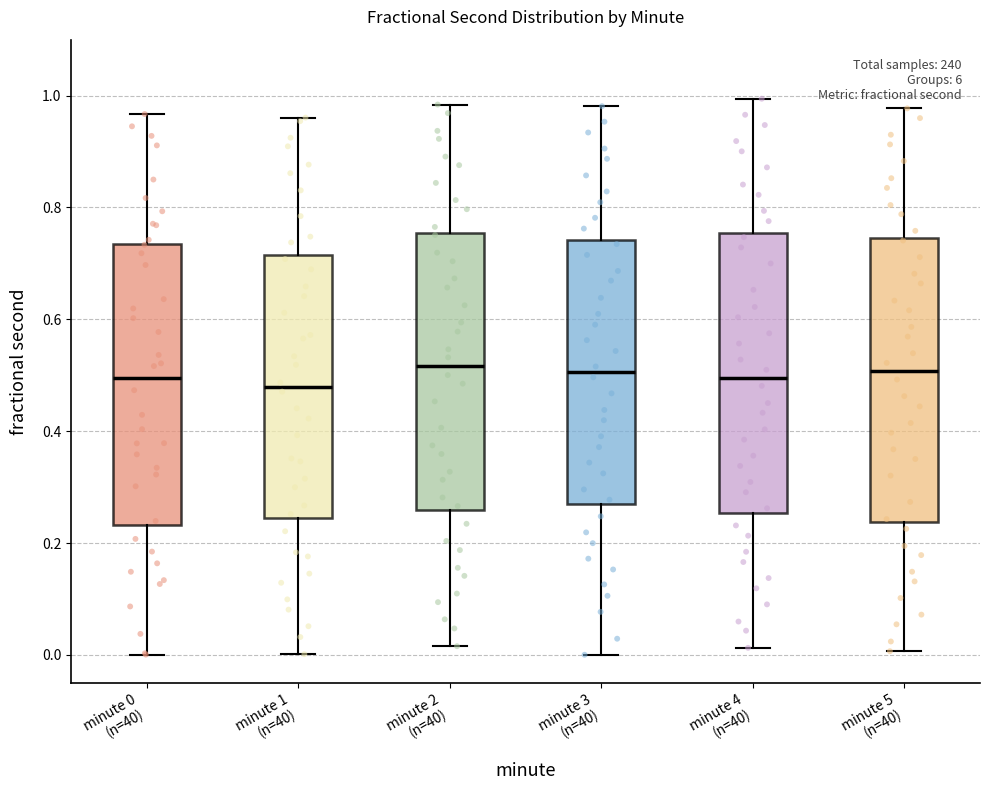

Where is the upper edge of the box for minute 5 (n=40) on the y-axis? The values are not printed on the chart, so give them approximately, as read against the axis.

0.74